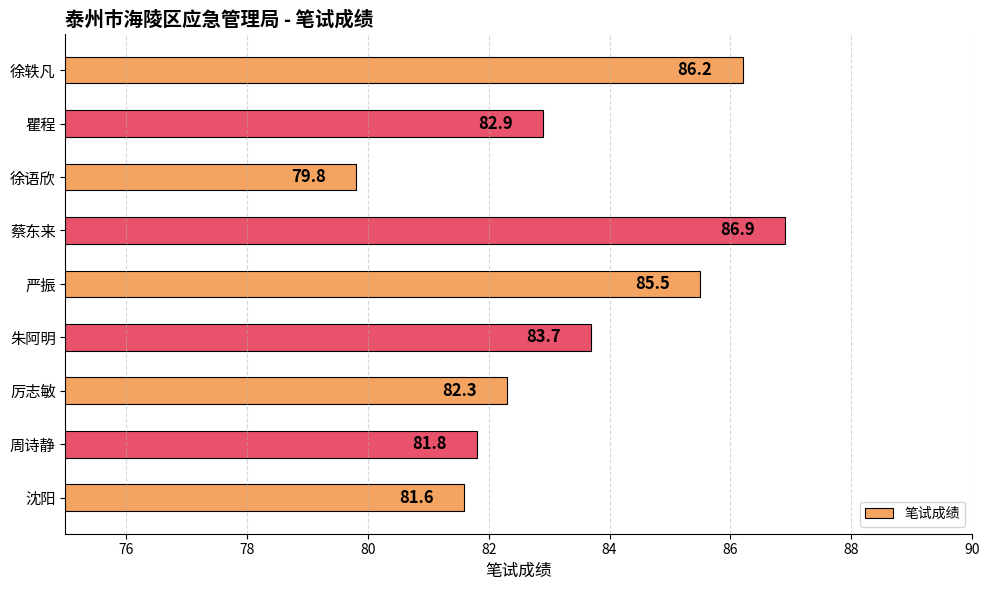

Rank the categories by value from lowest to highest.

徐语欣, 沈阳, 周诗静, 厉志敏, 瞿程, 朱阿明, 严振, 徐轶凡, 蔡东来